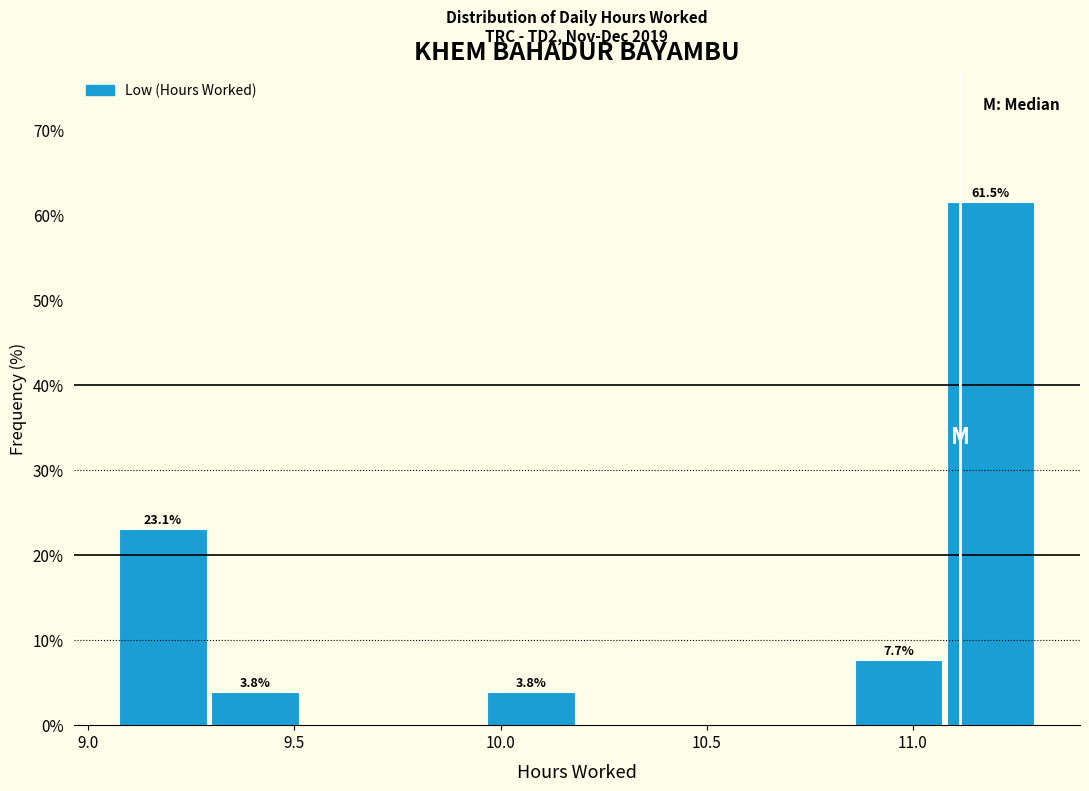

Which range on the x-axis has the tallest bar?

11.10 to 11.30